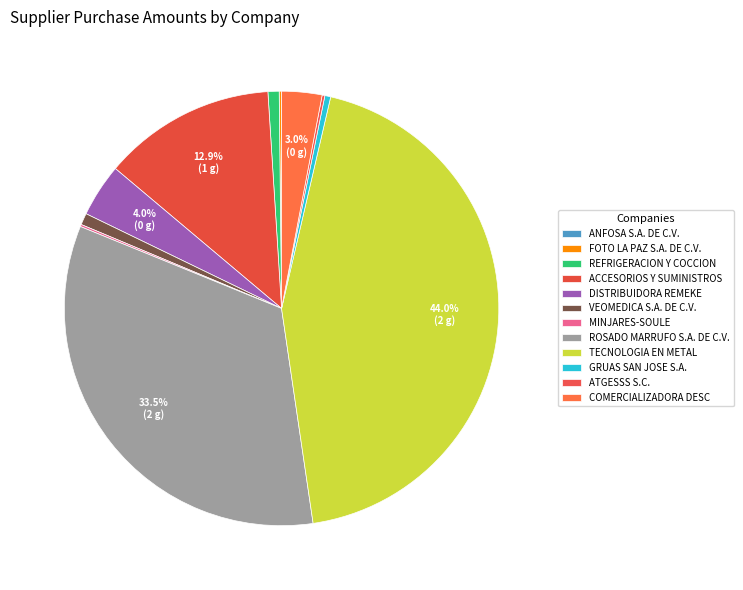

Is the sum of DISTRIBUIDORA REMEKE and GRUAS SAN JOSE S.A. greater than half?

No